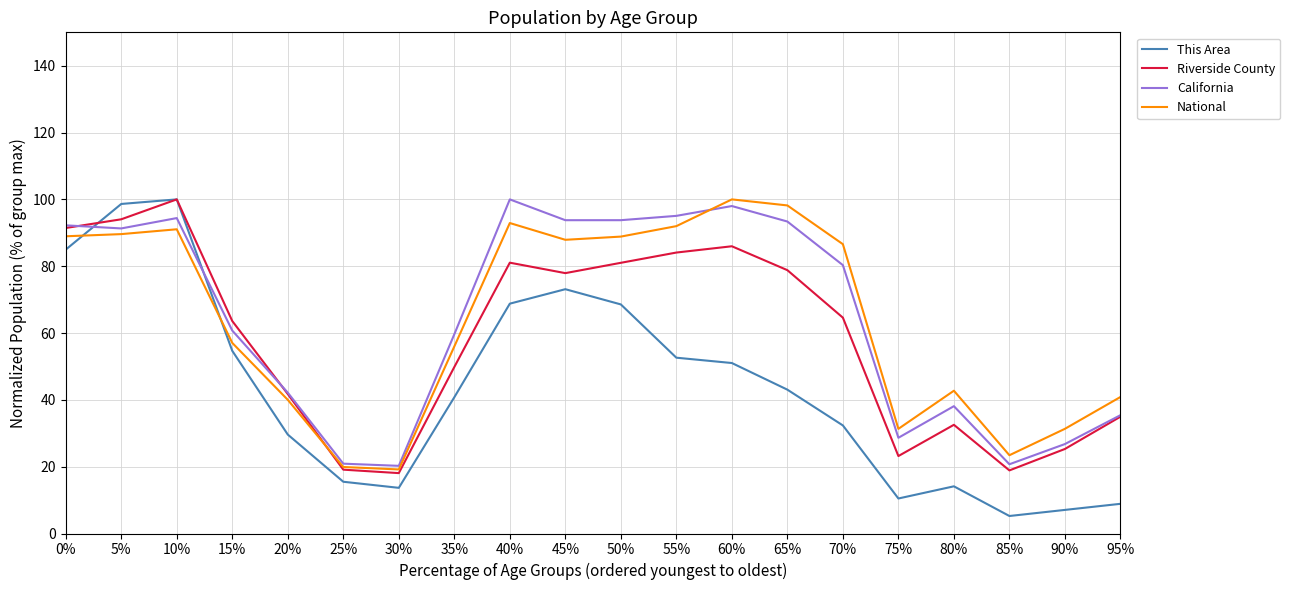

Is this an area chart (filled region under the line)?

No